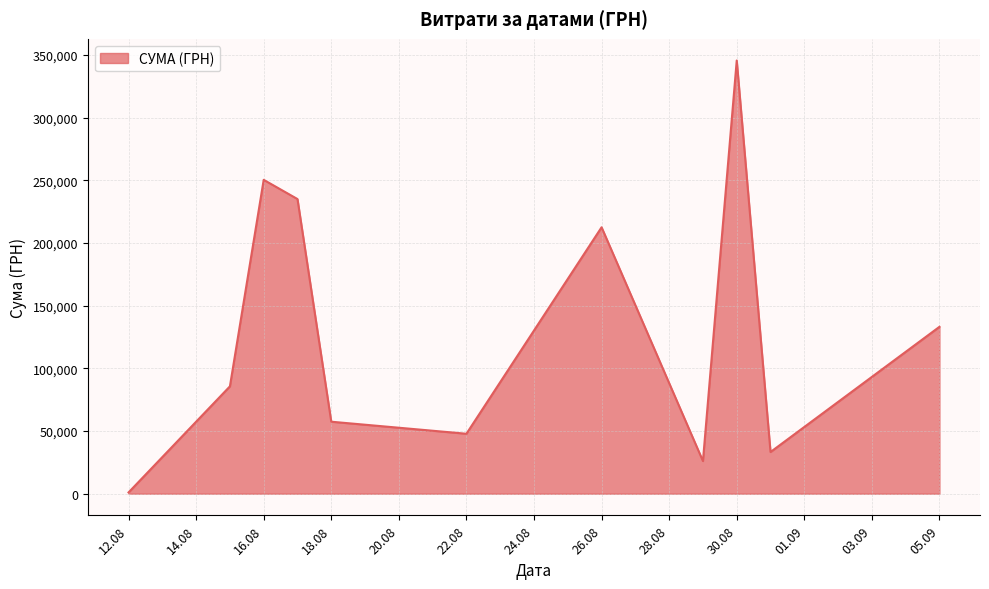

What is the average value?

129841.1